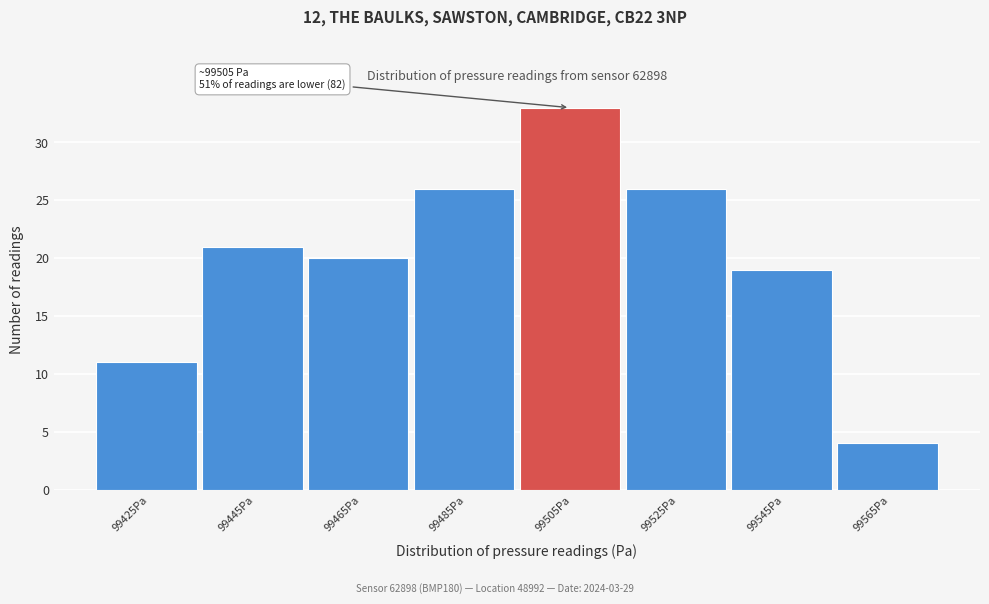

Reading right to left, what are all the values shown in this chart?

99565Pa=4	99545Pa=19	99525Pa=26	99505Pa=33	99485Pa=26	99465Pa=20	99445Pa=21	99425Pa=11